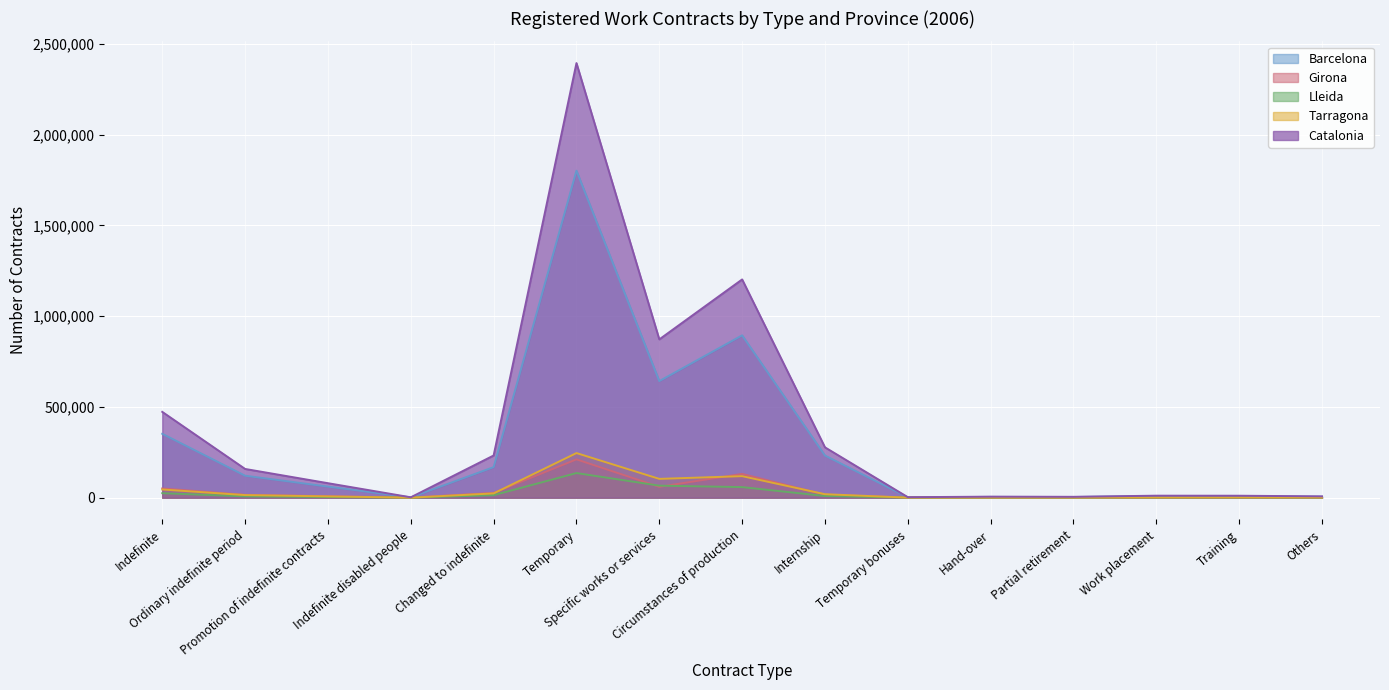

What is the difference between the highest and lowest values at Indefinite disabled people?

1927